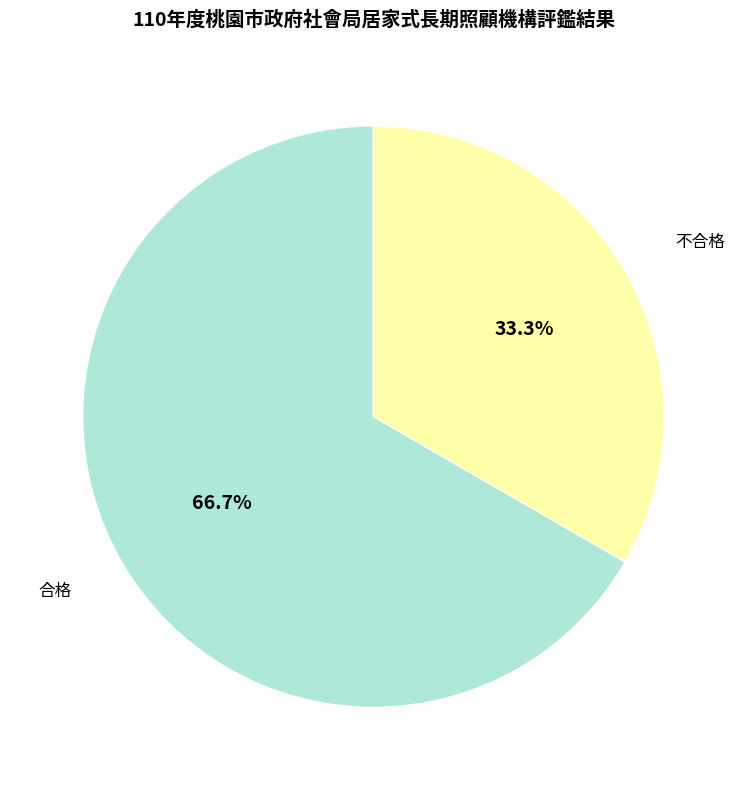

Is 不合格 the majority of the pie?

No